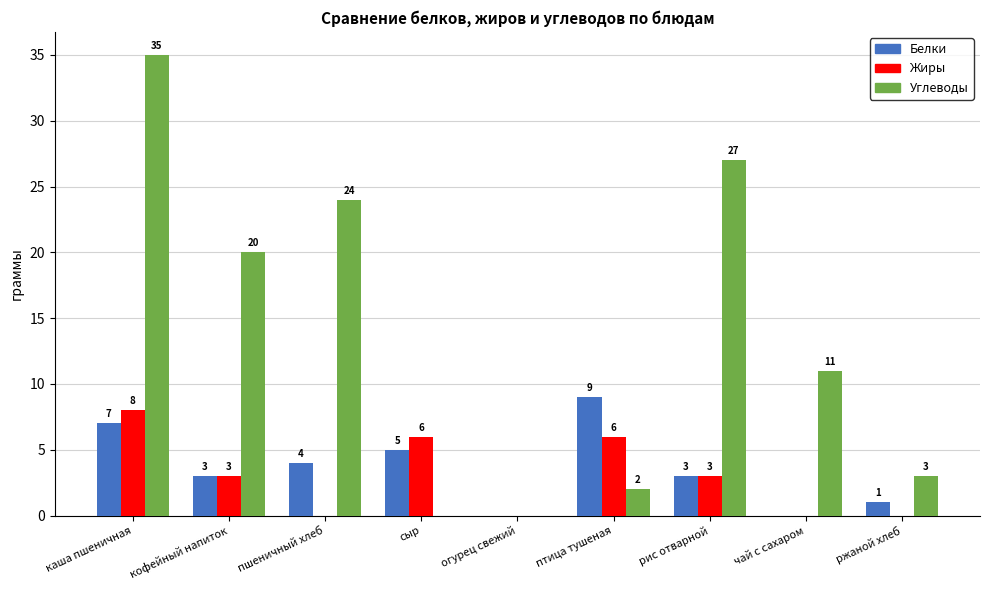

Between каша пшеничная and чай с сахаром, which series saw the biggest shift?

Углеводы